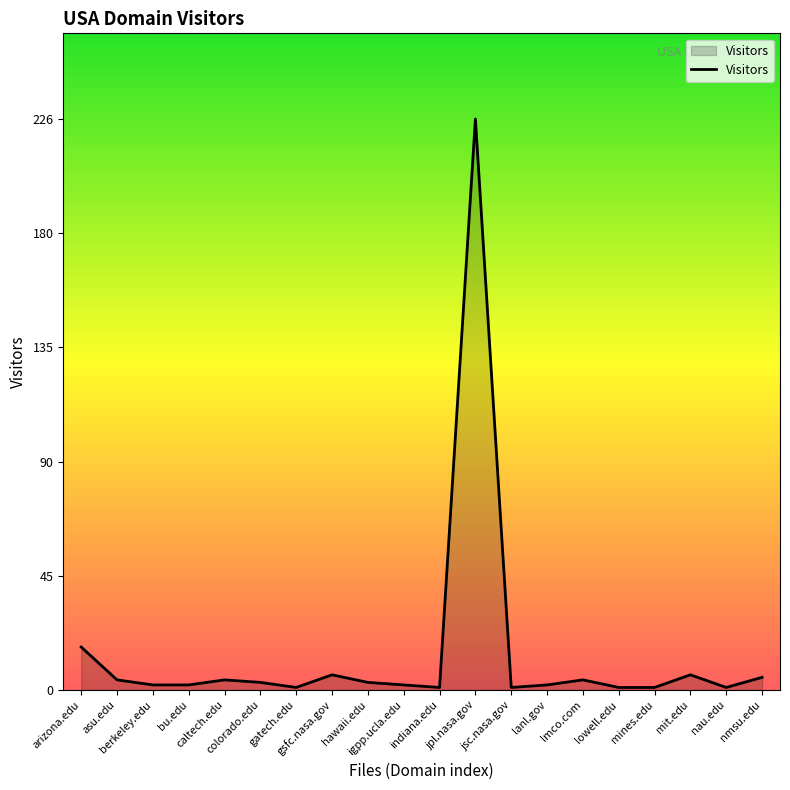

What is the difference between the maximum and minimum values?

225